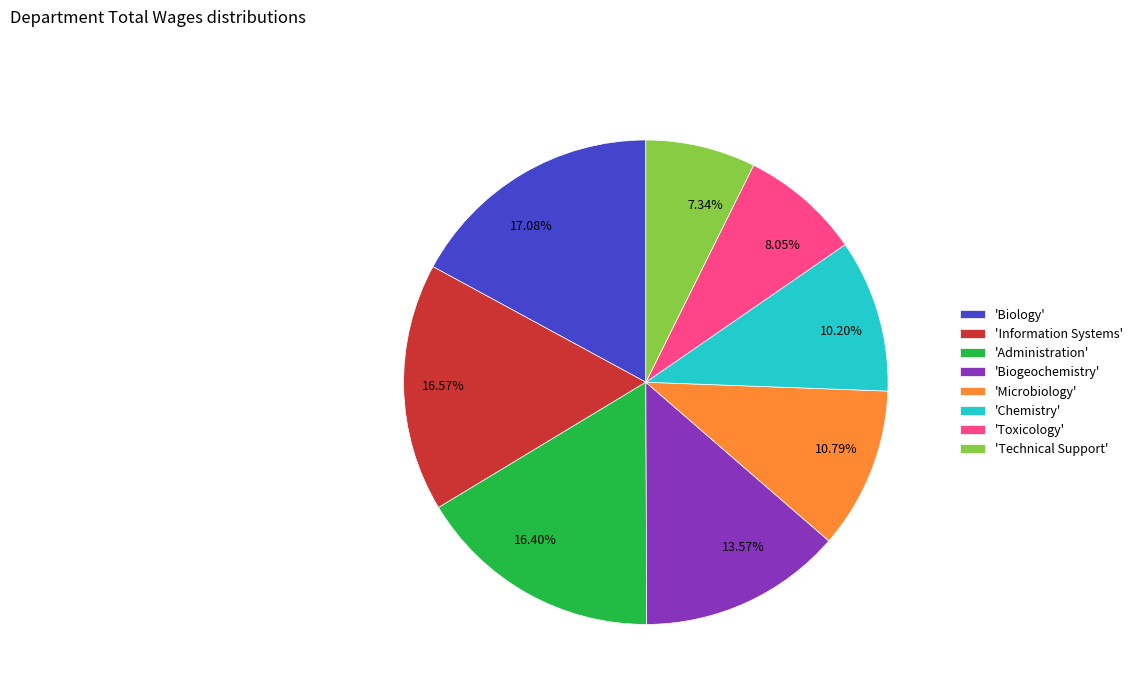

Does 8.05% account for over 50% of the chart?

No